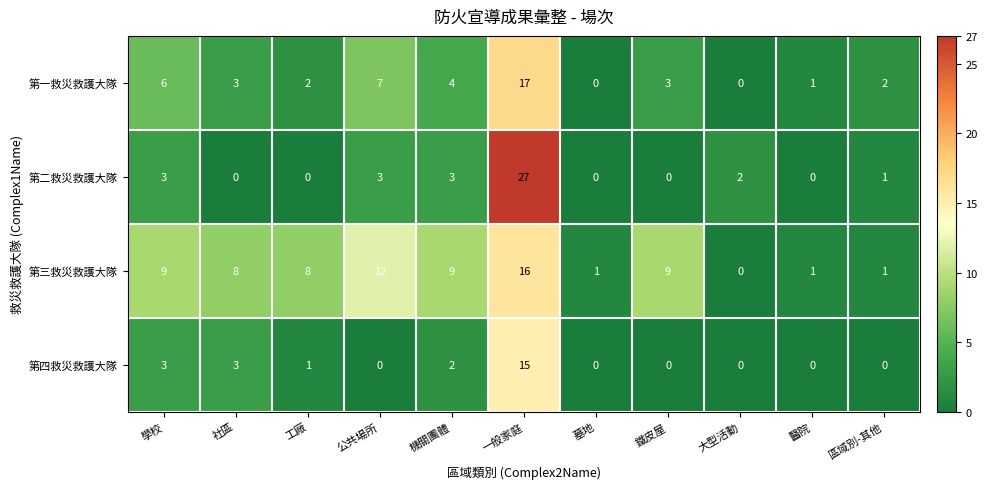

At which label does 第三救災救護大隊 first exceed 8?

學校